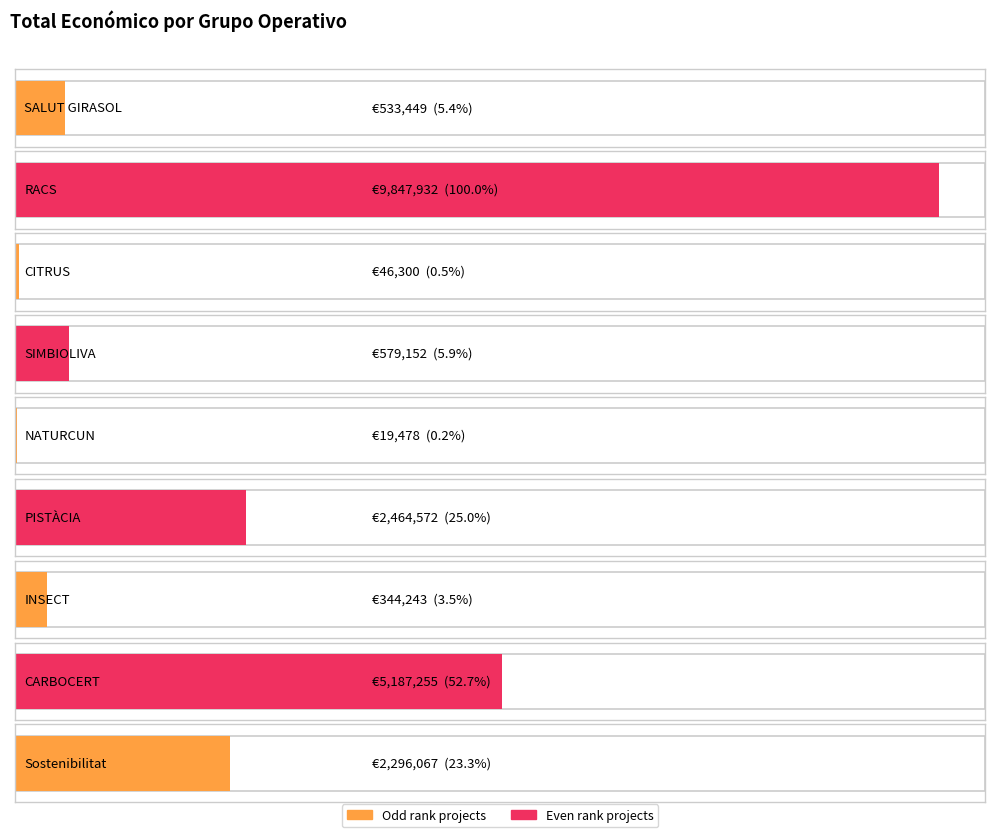

At which label is the value closest to 4933705?

CARBOCERT